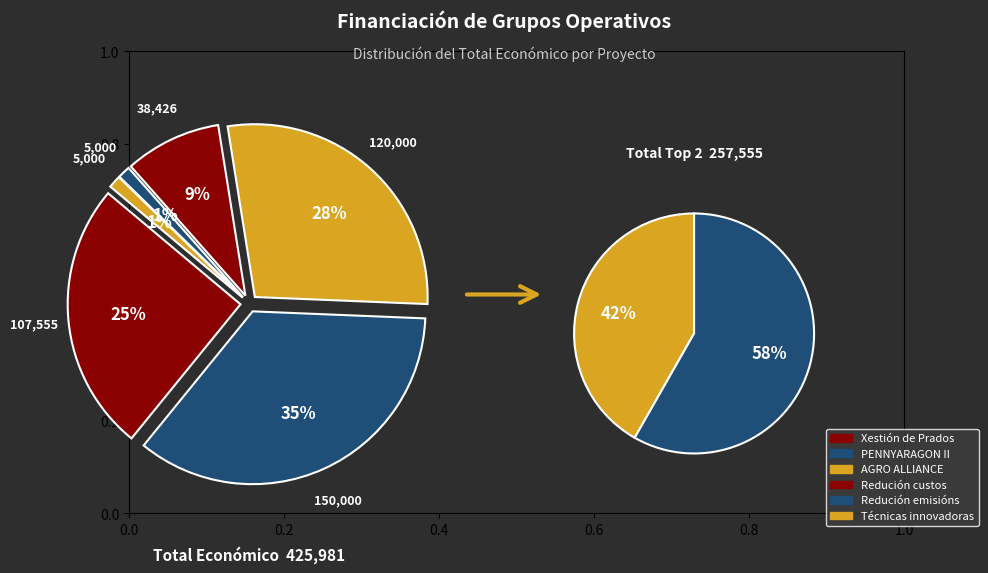

The PENNYARAGON II slice represents 23% of the pie. True or false?

False